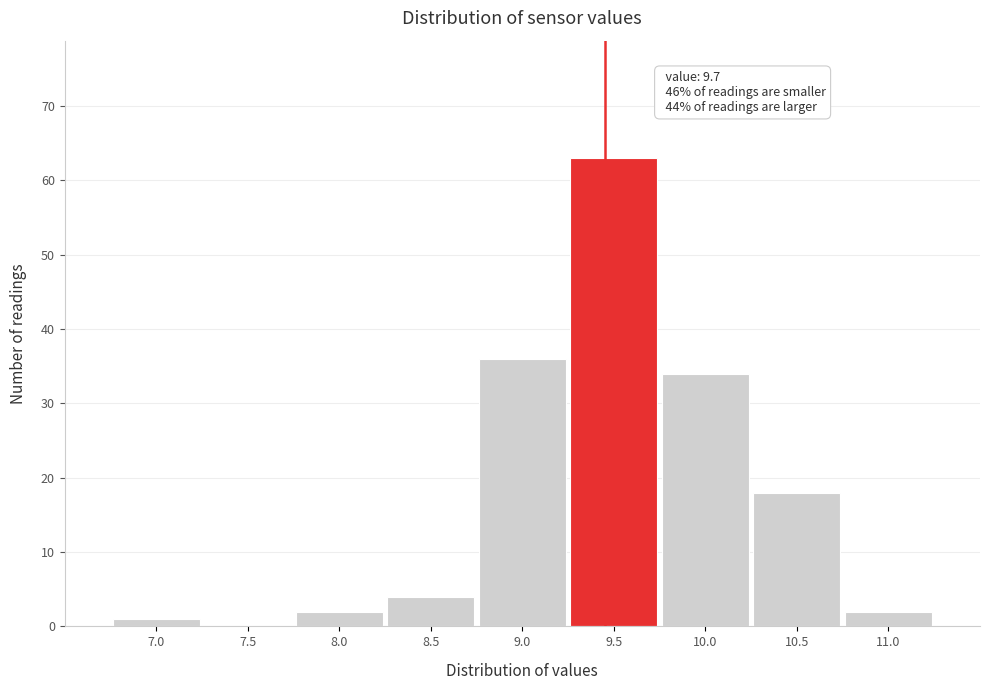

Reading left to right, list all the values displayed in this chart.

7.0=1	7.5=0	8.0=2	8.5=4	9.0=36	9.5=63	10.0=34	10.5=18	11.0=2